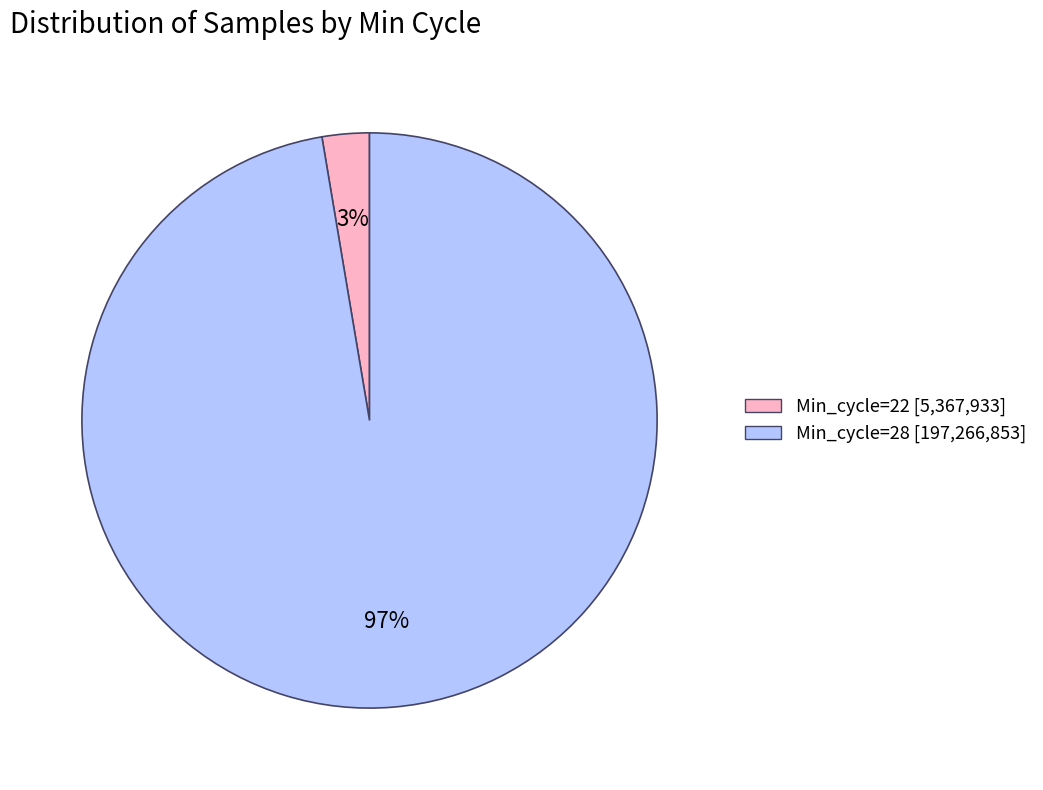

To the nearest percent, what is the average slice percentage?

50%